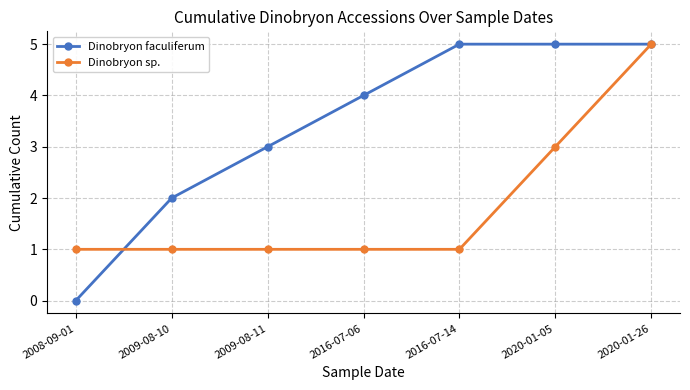

True or false: Dinobryon faculiferum has more than 1 interior local peaks.

False